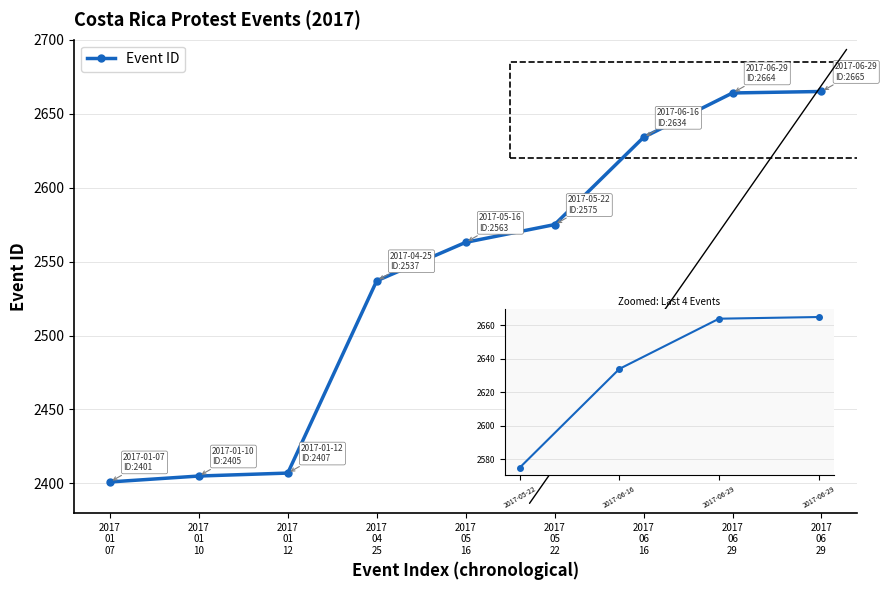

Reading left to right, list all the values displayed in this chart.

2401	2405	2407	2537	2563	2575	2634	2664	2665